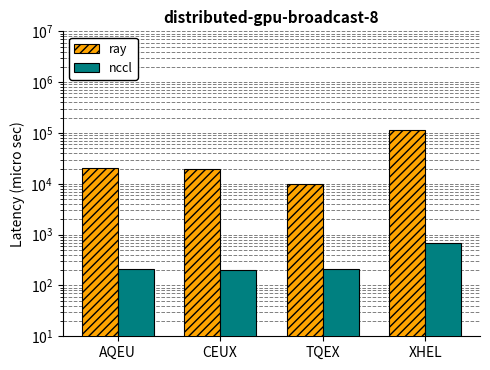

At which category is the sum across all series the highest?

XHEL